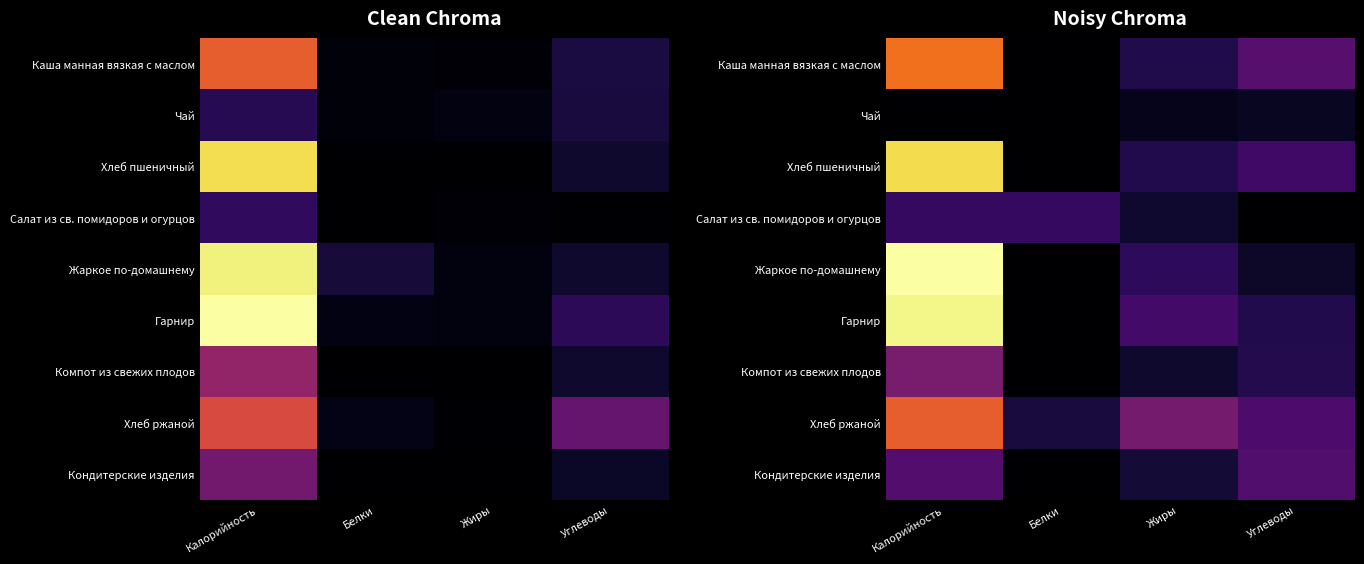

At which category is the sum across all series the highest?

Калорийность